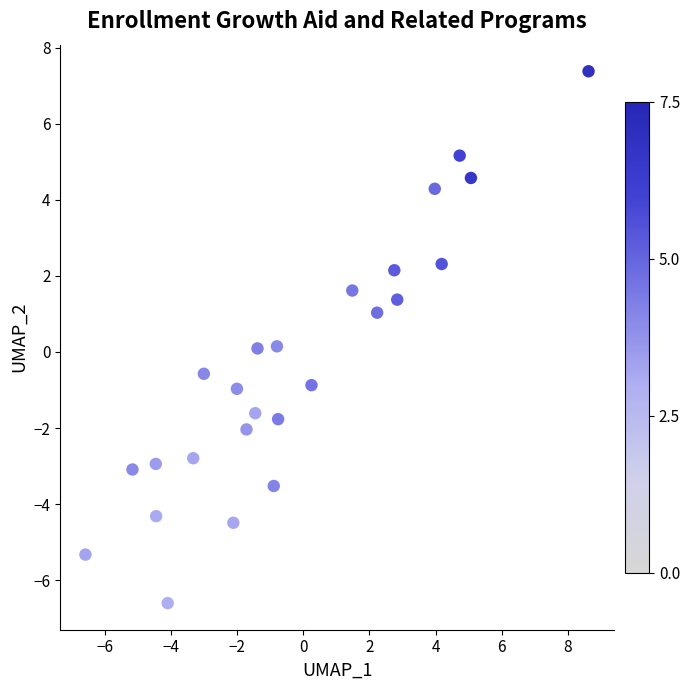

What is the range of Y values (max minus min)?

14.0